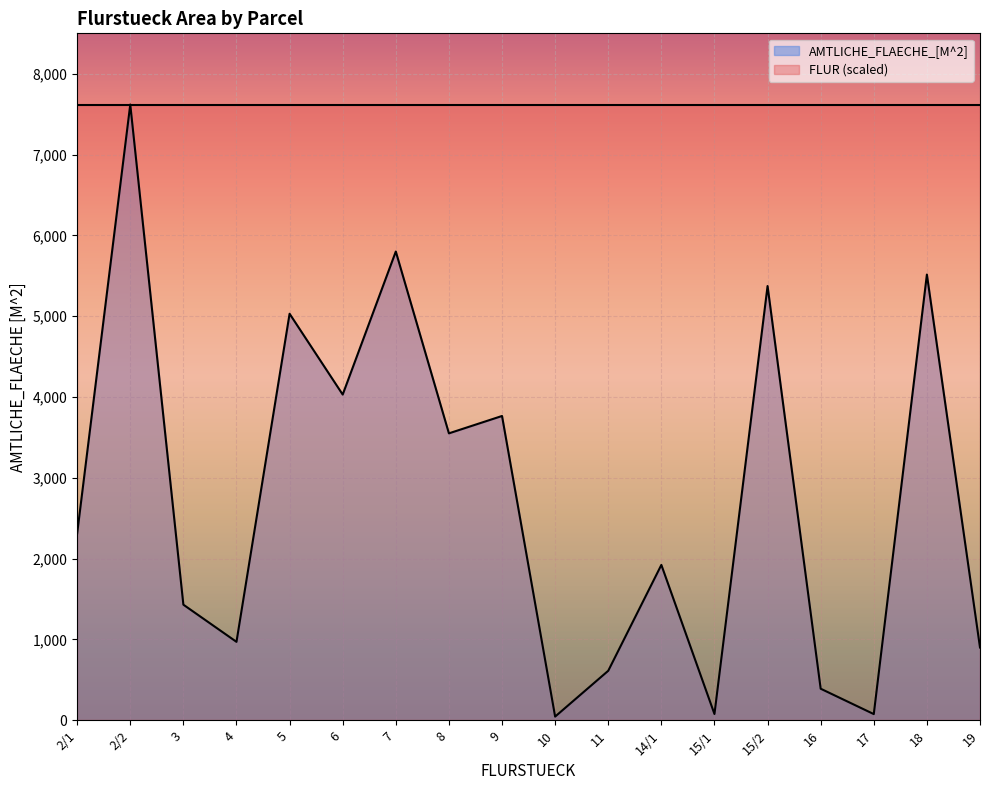

What is the sum of all values?

49415